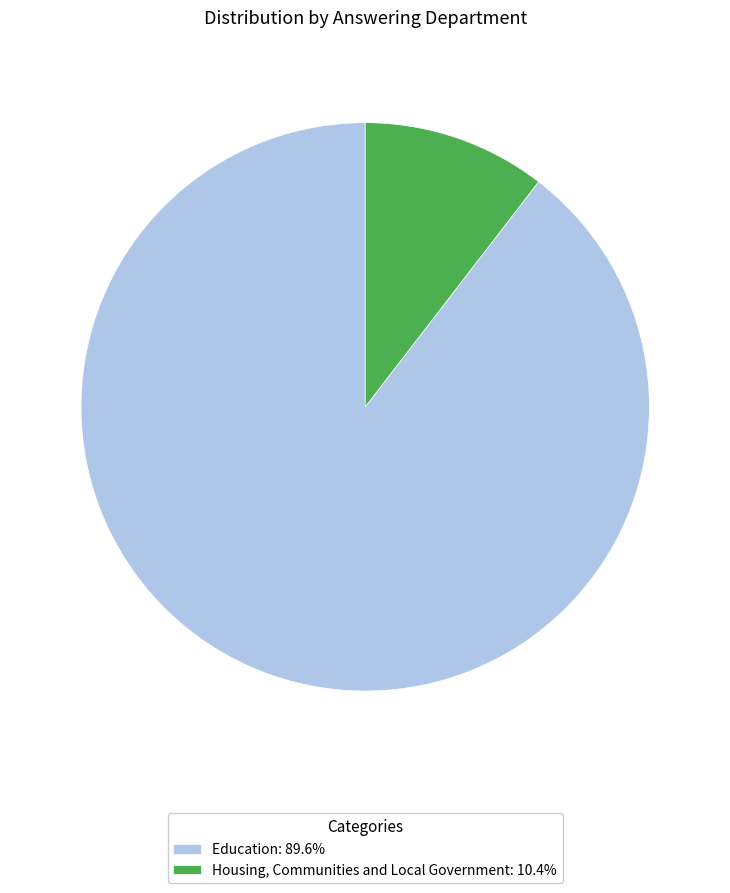

Does any single category account for the majority?

Yes